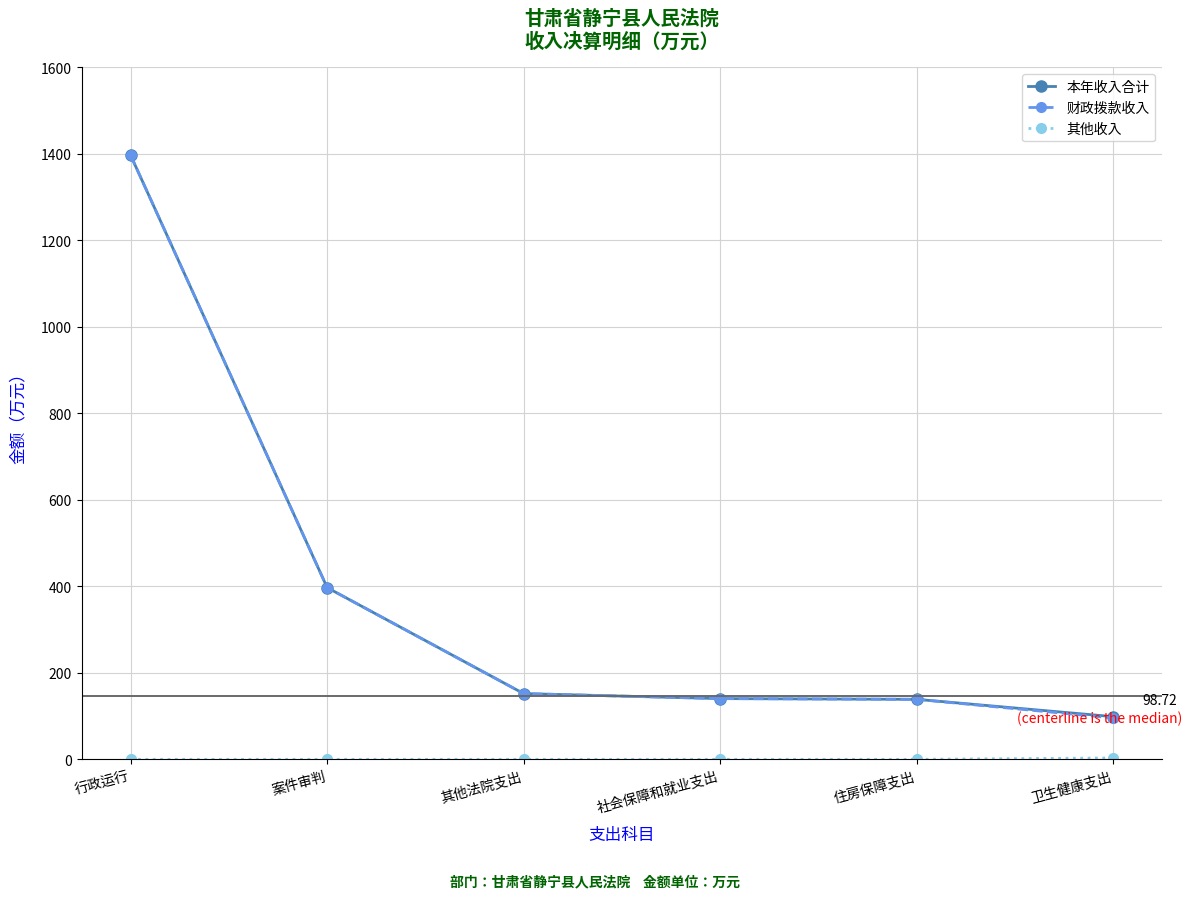

What is the label of the 4th point from the left?

社会保障和就业支出